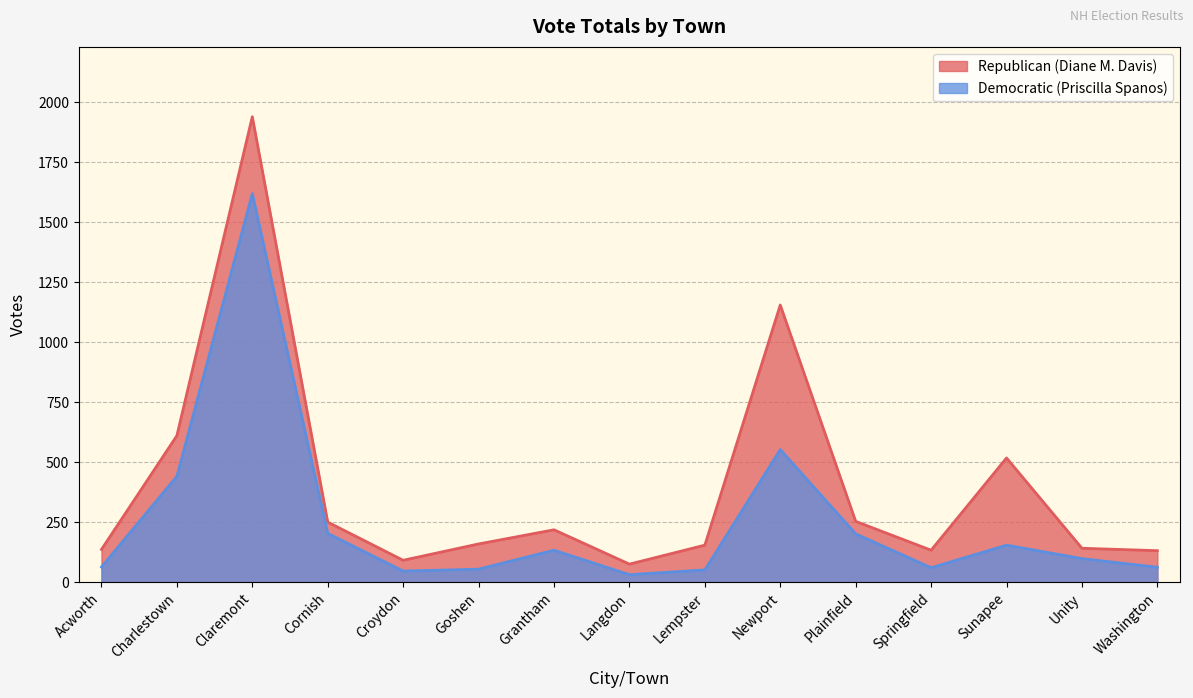

How many lines are shown in the chart?

2